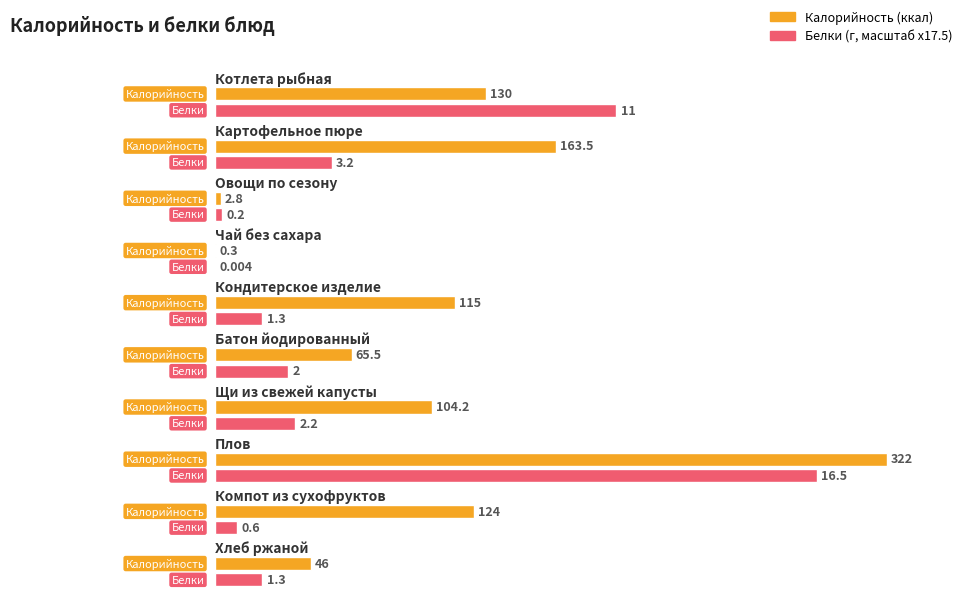

What is the sum of the Белки values at Овощи по сезону and Кондитерское изделие?

1.5